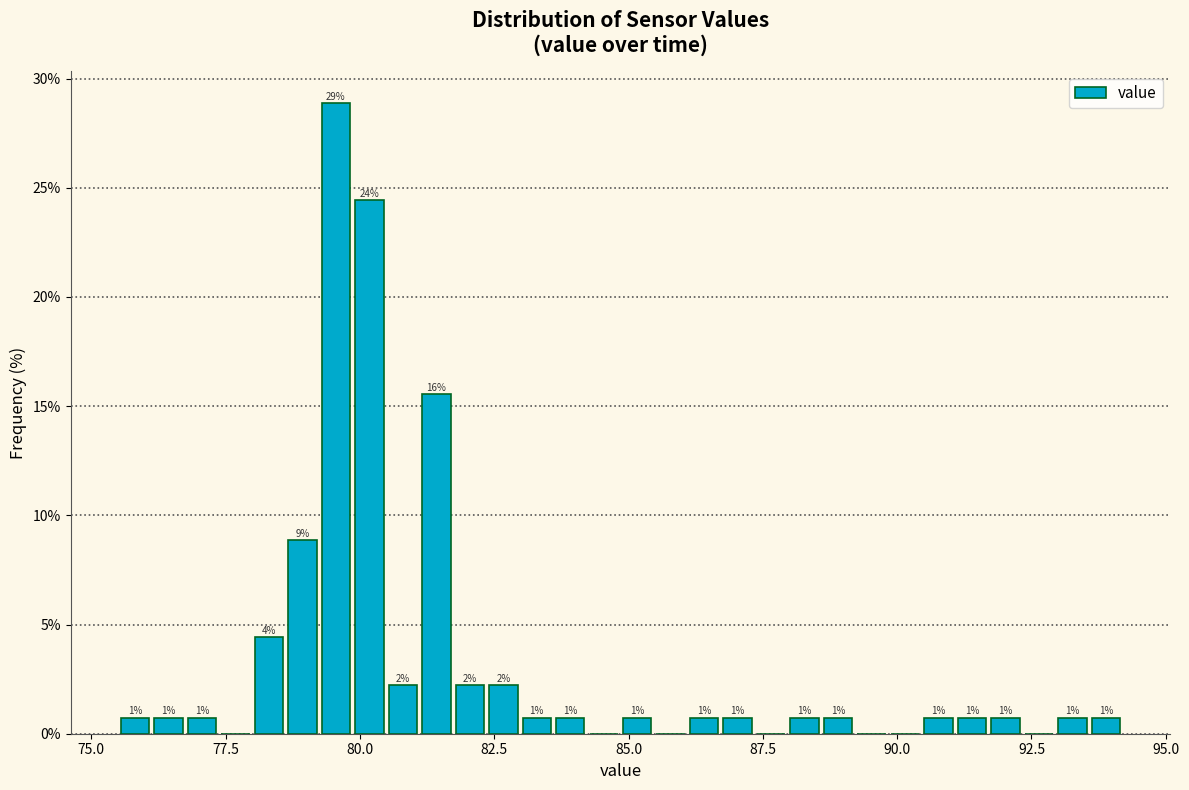

Around what value on the x-axis is the tallest bar? Give the approximate position of its centre, as read against the axis.

79.5